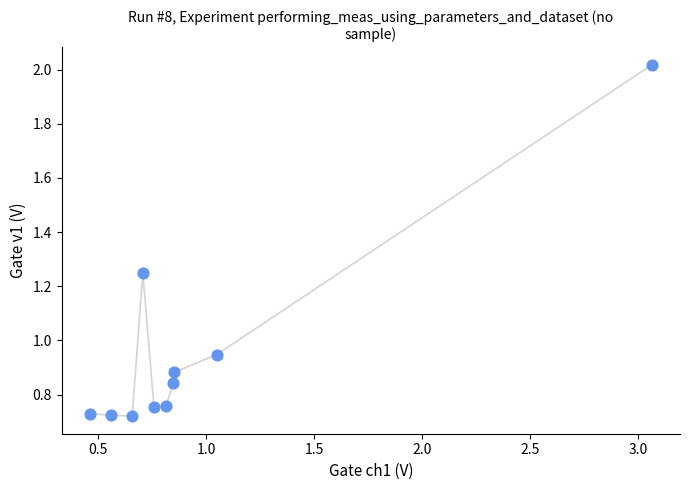

What is the average X value?

1.0